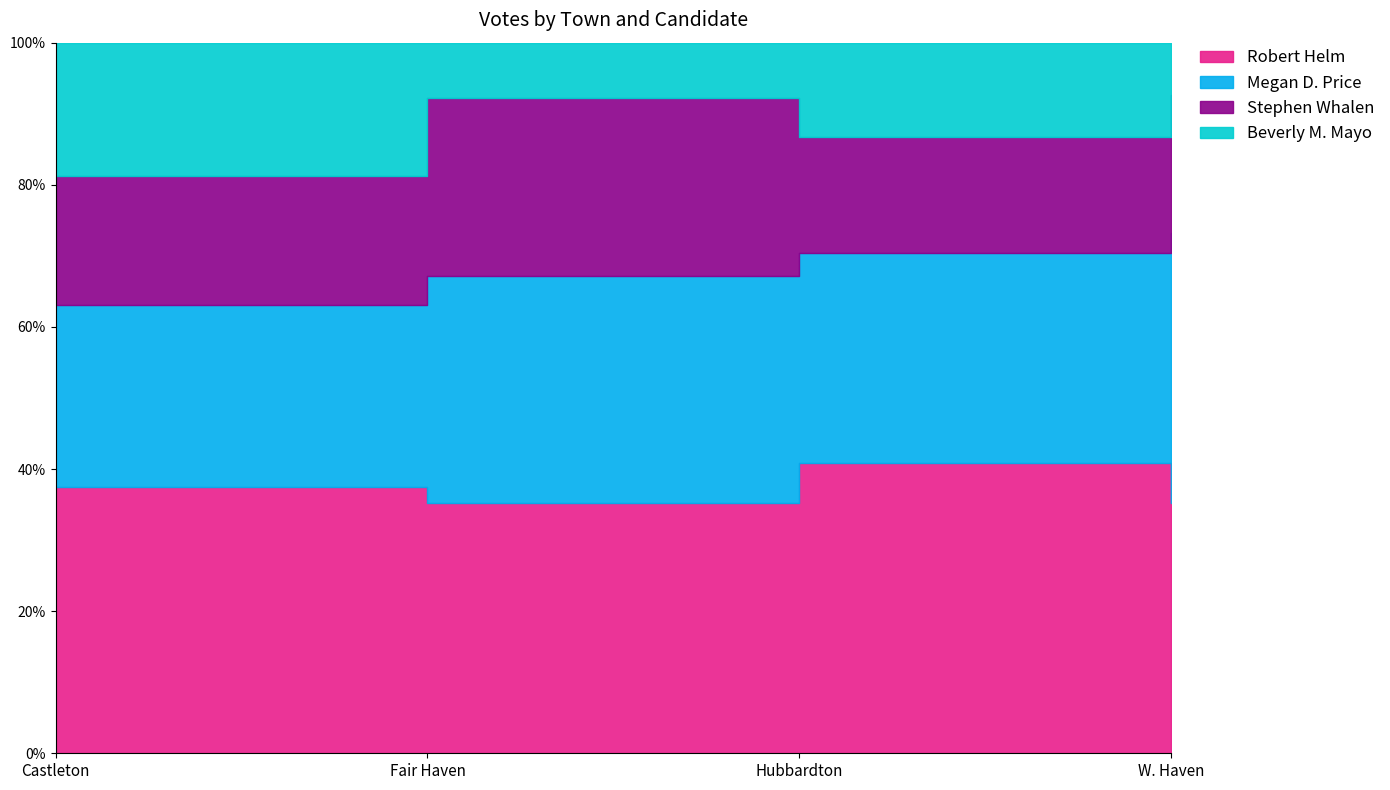

Reading right to left, list all the values displayed in this chart.

Robert Helm: 67	145	582	798
Megan D. Price: 72	105	526	544
Stephen Whalen: 37	58	413	387
Beverly M. Mayo: 14	47	129	399